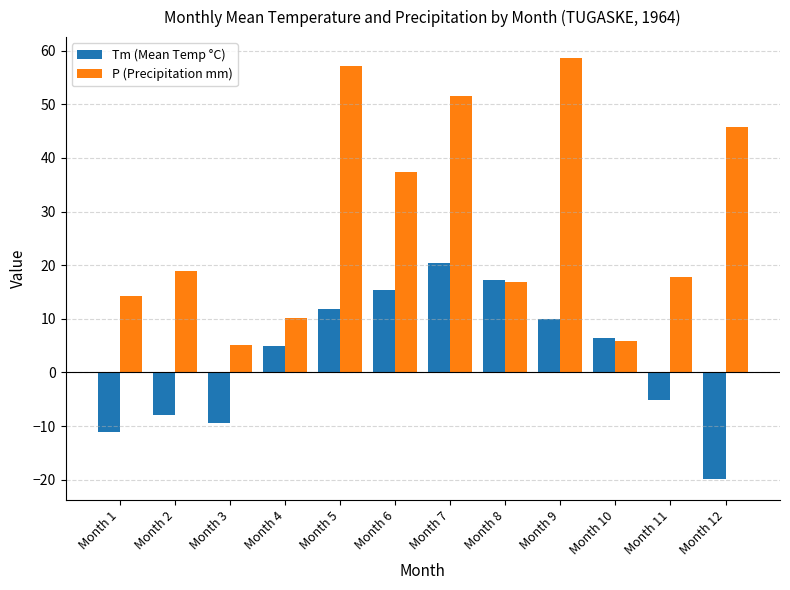

Rank the series by their maximum value, from lowest to highest.

Tm (Mean Temp °C), P (Precipitation mm)